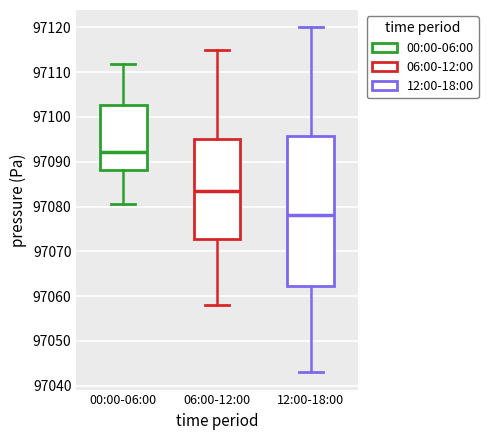

Reading left to right, read every box against the y-axis: the position of its median line, the range the box covers, and the ends of its whiskers. The values are not printed on the chart, so give them approximately, as read against the axis.

00:00-06:00: median 97092, box 97088 to 97103, whiskers 97080 to 97112
06:00-12:00: median 97084, box 97073 to 97095, whiskers 97058 to 97115
12:00-18:00: median 97078, box 97062 to 97096, whiskers 97043 to 97120